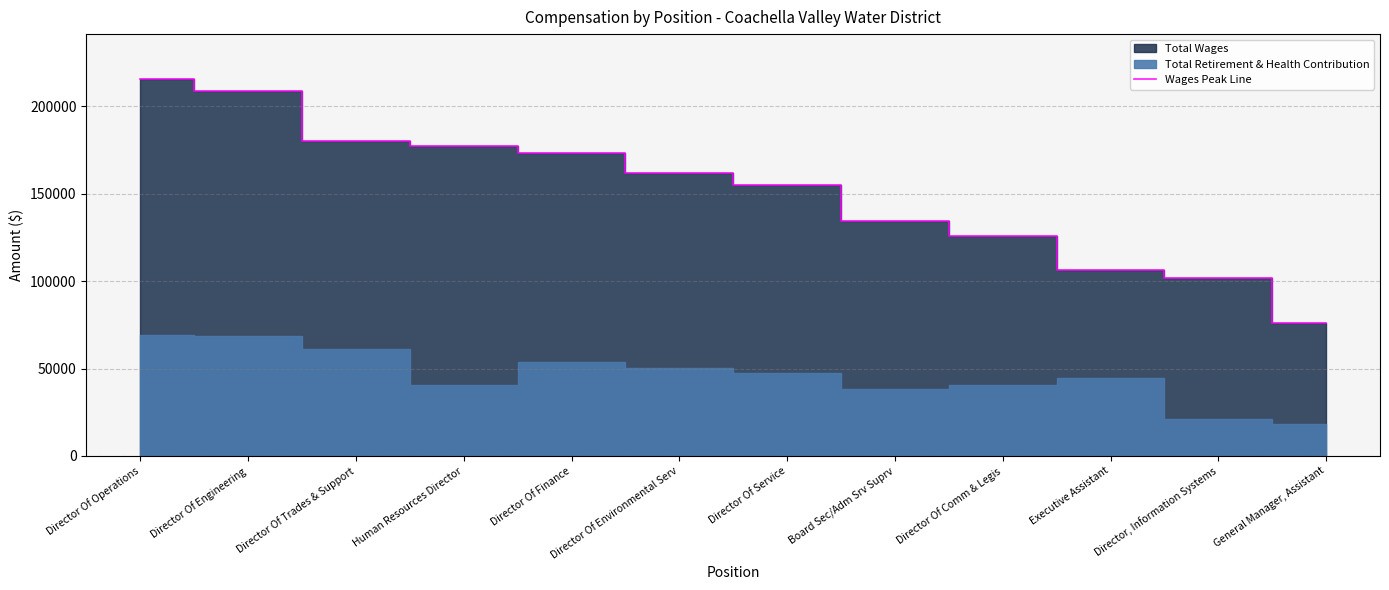

What is the value of the 6th point from the left?

161736